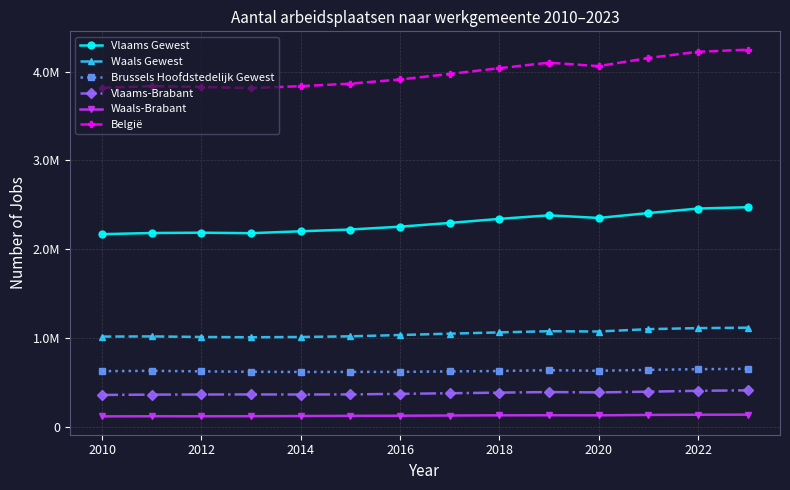

What is the maximum value for Vlaams-Brabant?

412980